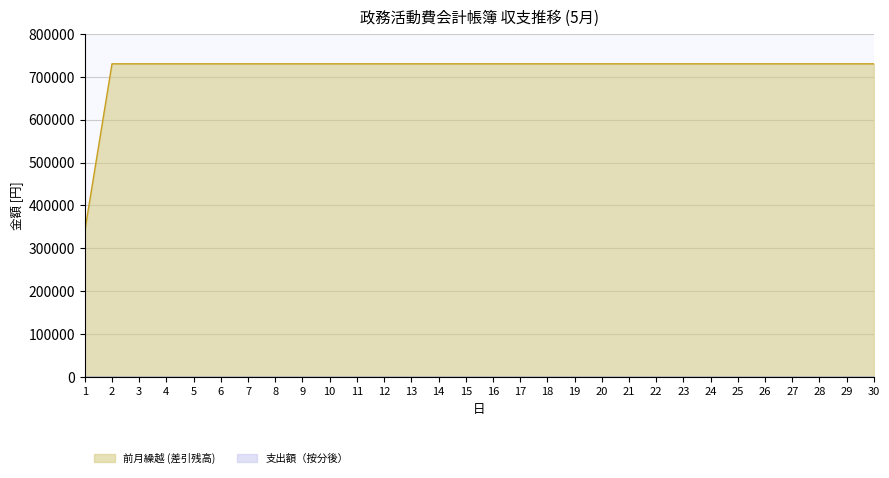

At which label is the value closest to 535000?

1